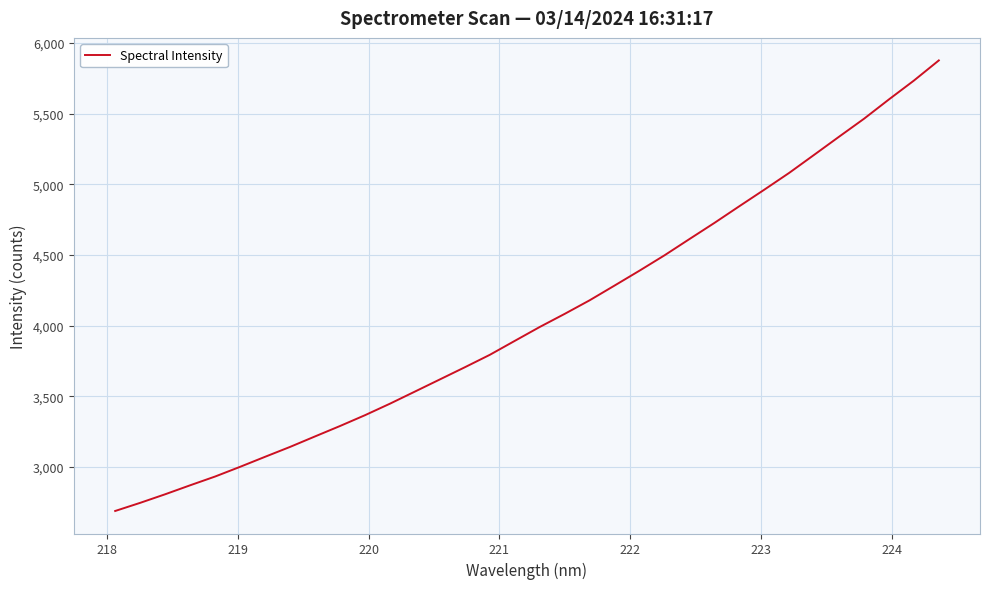

Is this an area chart (filled region under the line)?

No